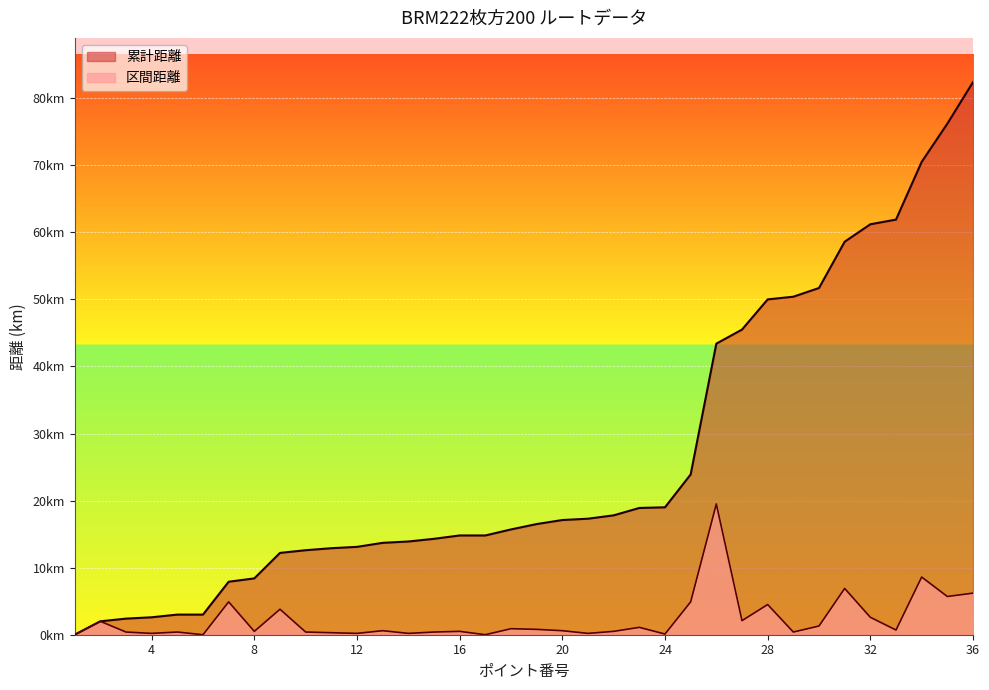

Reading left to right, extract all data points from this chart.

区間距離: 1=0.0	2=2.0	3=0.4	4=0.2	5=0.4	6=0.0	7=4.9	8=0.5	9=3.8	10=0.4	11=0.3	12=0.2	13=0.6	14=0.2	15=0.4	16=0.5	17=0.0	18=0.9	19=0.8	20=0.6	21=0.2	22=0.5	23=1.1	24=0.1	25=4.9	26=19.5	27=2.1	28=4.5	29=0.4	30=1.3	31=6.9	32=2.6	33=0.7	34=8.6	35=5.7	36=6.2
累計距離: 1=0.0	2=2.0	3=2.4	4=2.6	5=3.0	6=3.0	7=7.9	8=8.4	9=12.2	10=12.6	11=12.9	12=13.1	13=13.7	14=13.9	15=14.3	16=14.8	17=14.8	18=15.7	19=16.5	20=17.1	21=17.3	22=17.8	23=18.9	24=19.0	25=23.9	26=43.4	27=45.5	28=50.0	29=50.4	30=51.7	31=58.6	32=61.2	33=61.9	34=70.5	35=76.2	36=82.4